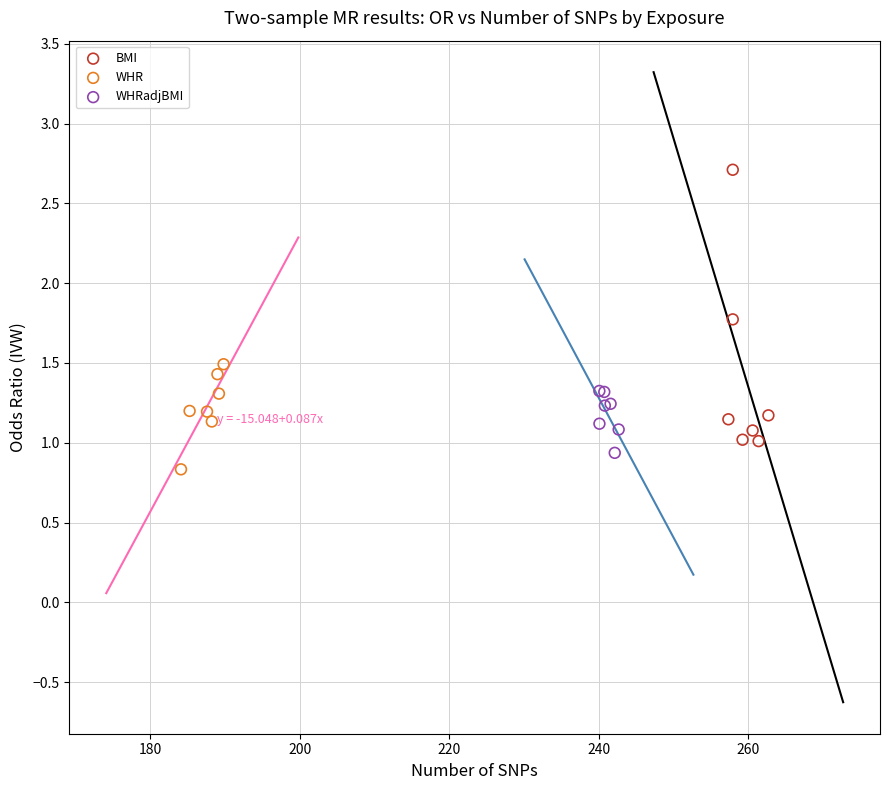

Which series contains the highest Y value?

BMI